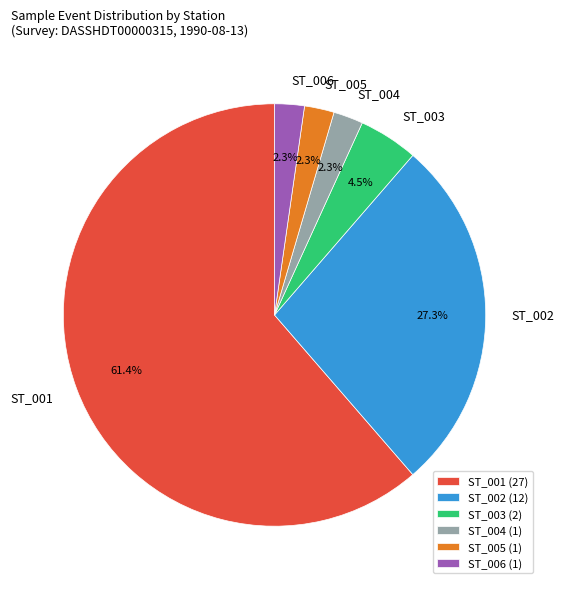

How many segments does this pie chart have?

6